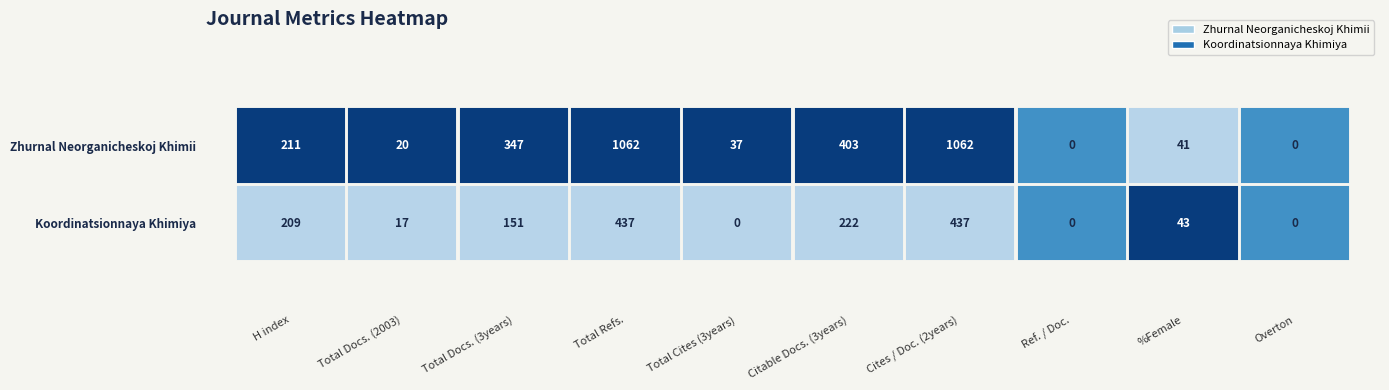

Rank the series at Overton from highest to lowest value.

Zhurnal Neorganicheskoj Khimii, Koordinatsionnaya Khimiya